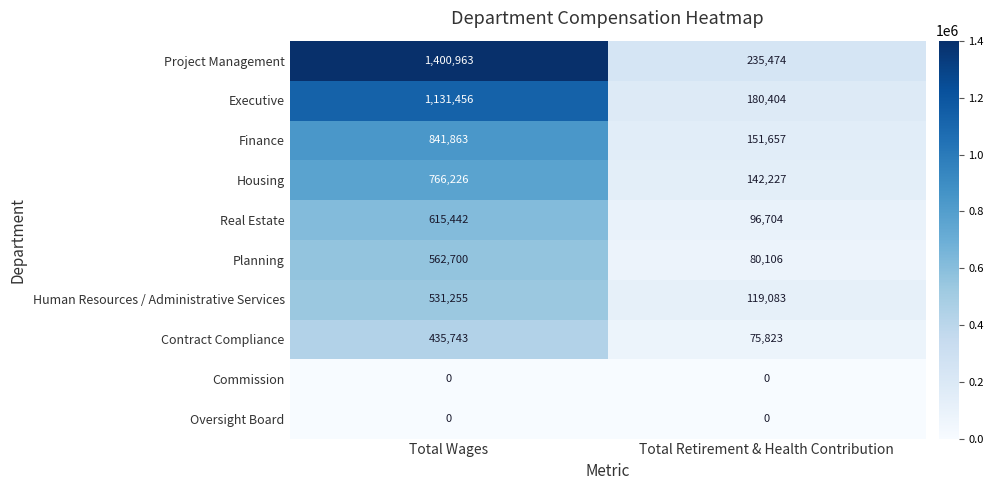

Which series has the largest total across all categories?

Project Management